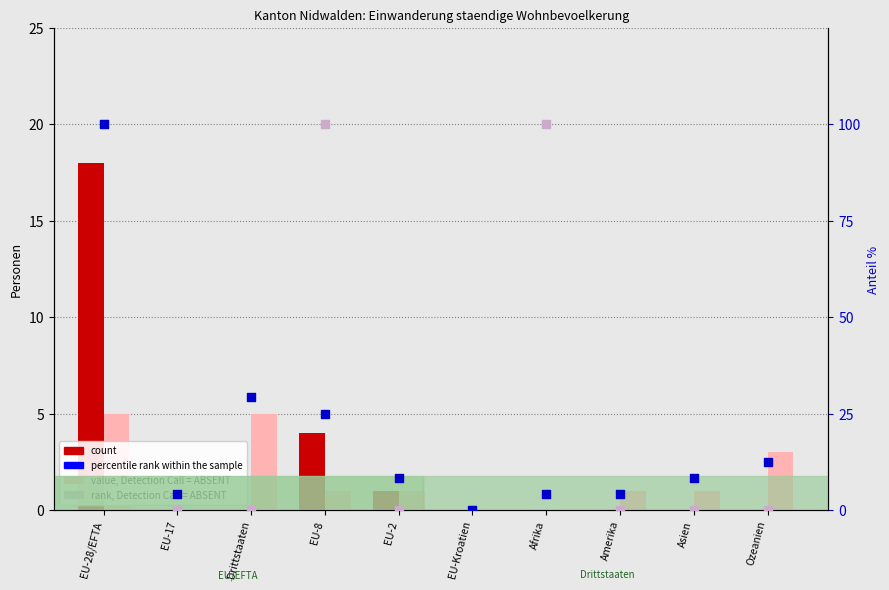

Which series has the largest total across all categories?

rank, Detection Call = ABSENT